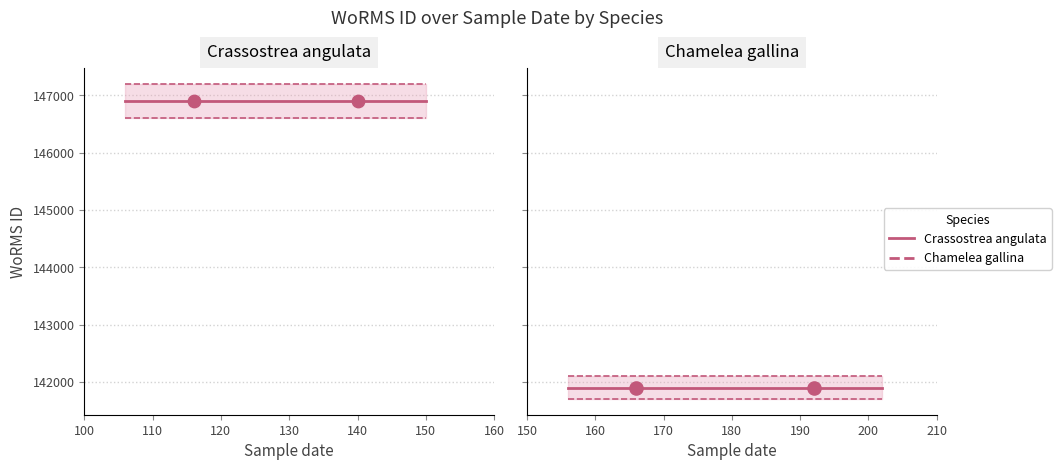

Which series has the widest spread of Y values?

Crassostrea angulata